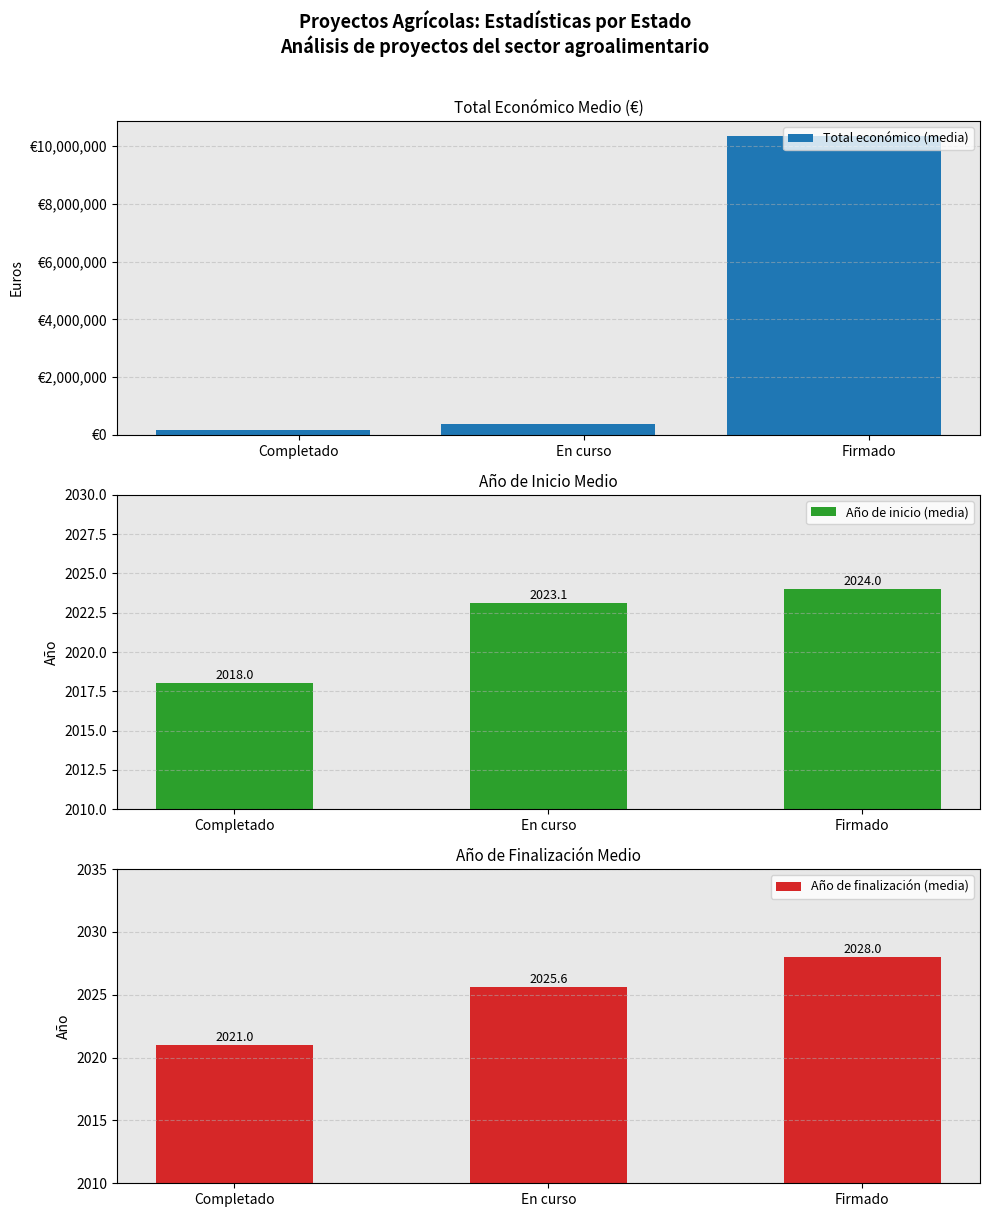

Which series has the largest total across all categories?

Total económico (media)